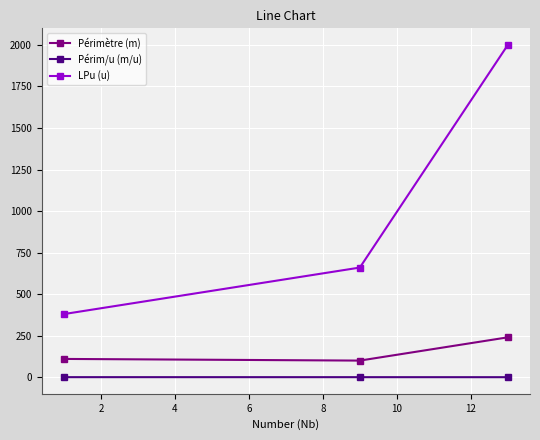

What is the maximum value for LPu (u)?

2000.0